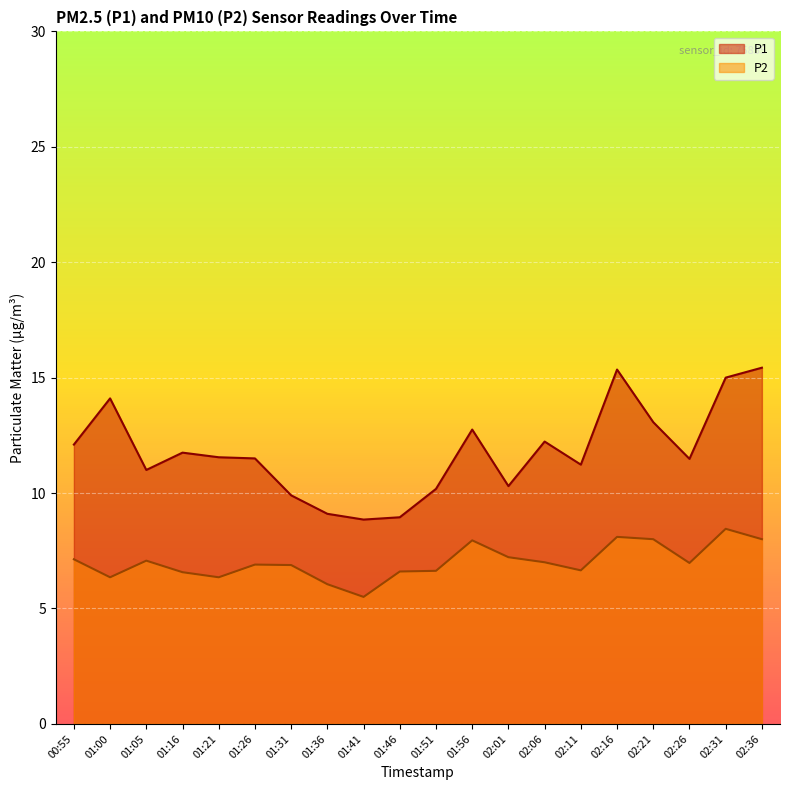

Reading left to right, what are all the values shown in this chart?

P1: 12.1	14.1	11.0	11.8	11.6	11.5	9.9	9.1	8.8	8.9	10.2	12.8	10.3	12.2	11.2	15.3	13.1	11.5	15.0	15.4
P2: 7.1	6.3	7.1	6.6	6.3	6.9	6.9	6.0	5.5	6.6	6.6	8.0	7.2	7.0	6.7	8.1	8.0	7.0	8.4	8.0